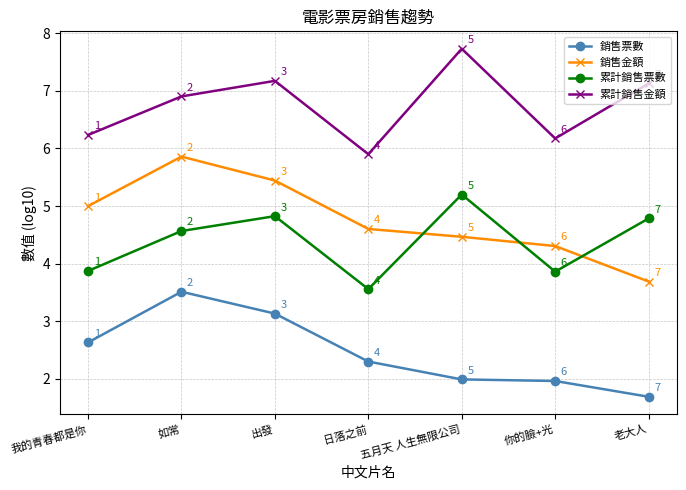

Where is 累計銷售金額 nearest to the value 6?

日落之前